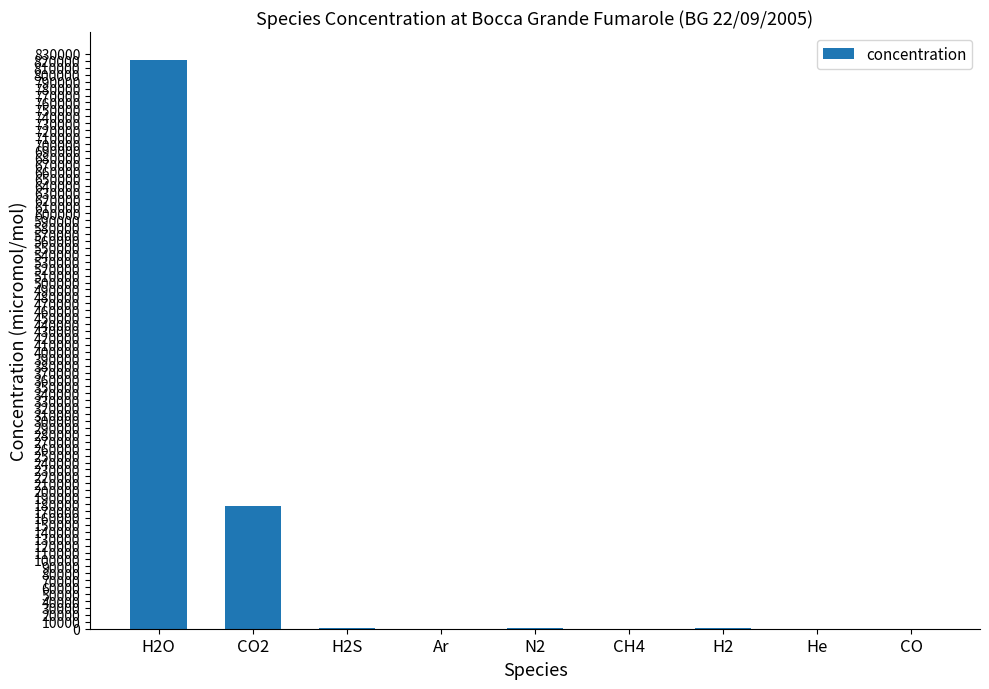

What is the sum of all values?

999866.3